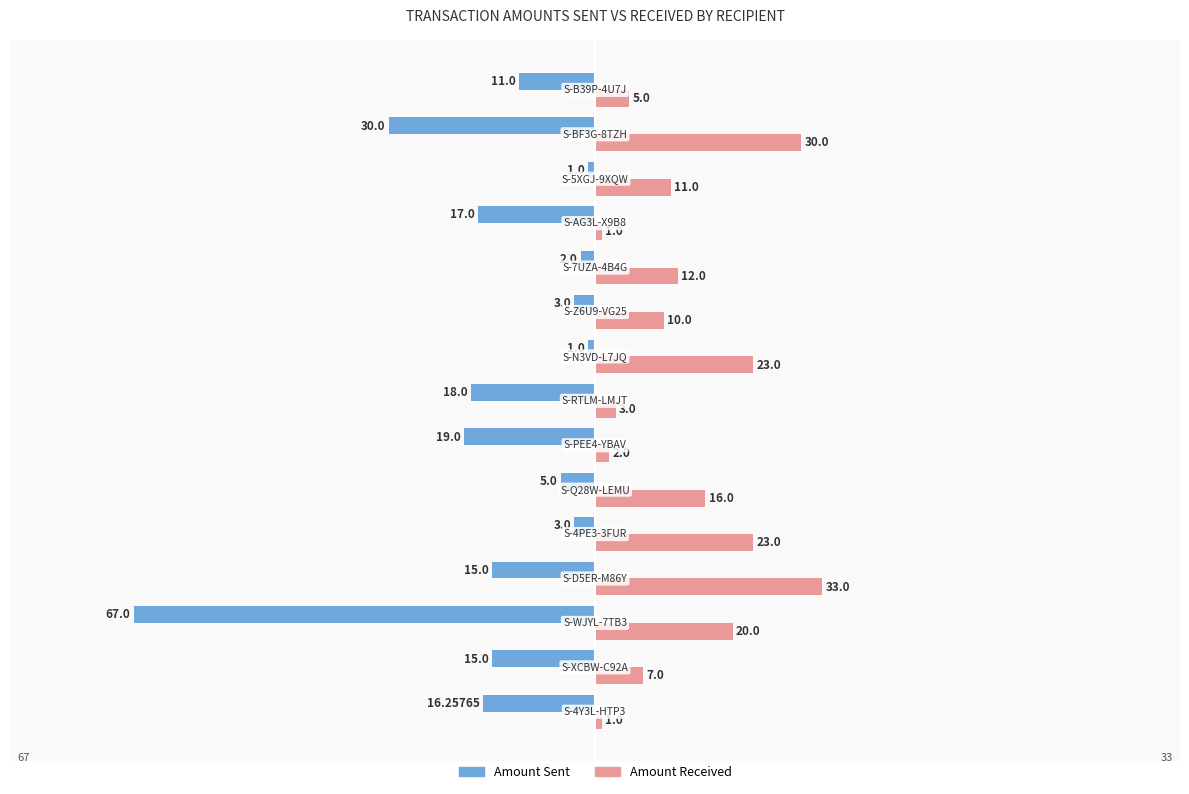

Which series has the widest spread of values?

Amount Sent